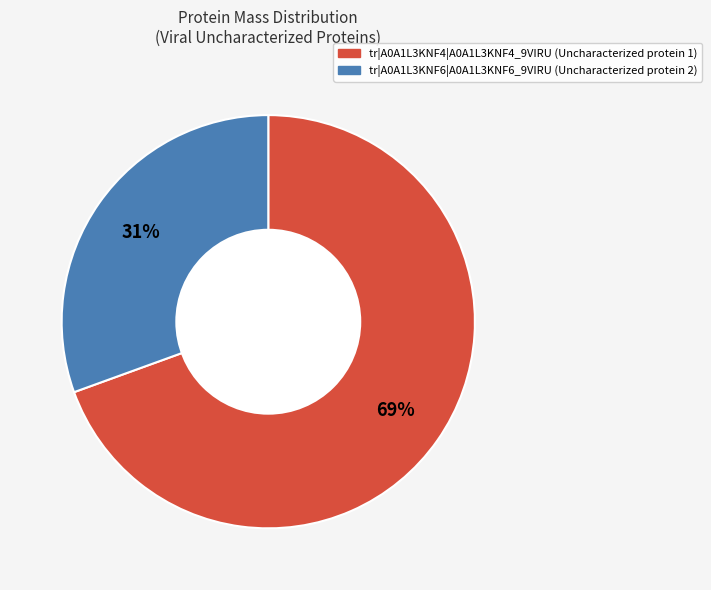

Do tr|A0A1L3KNF4|A0A1L3KNF4_9VIRU and tr|A0A1L3KNF6|A0A1L3KNF6_9VIRU together represent more than half of the pie?

Yes